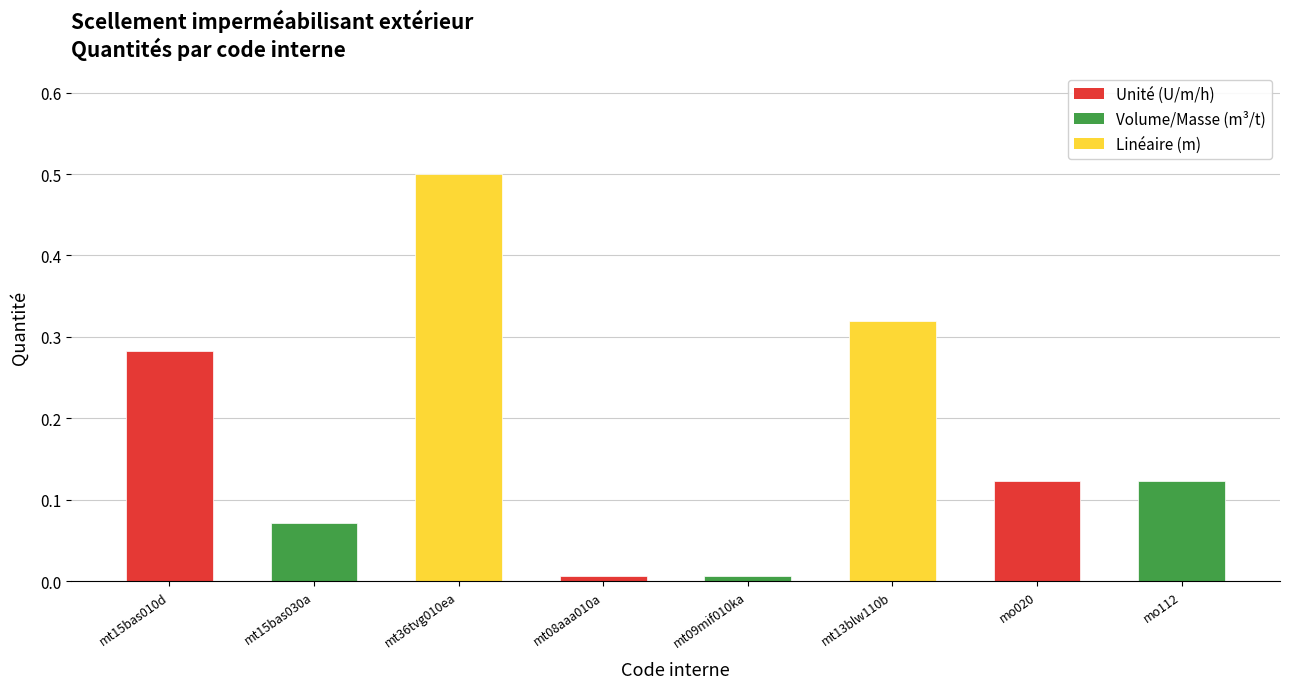

What is the difference between the maximum and minimum values?

0.5